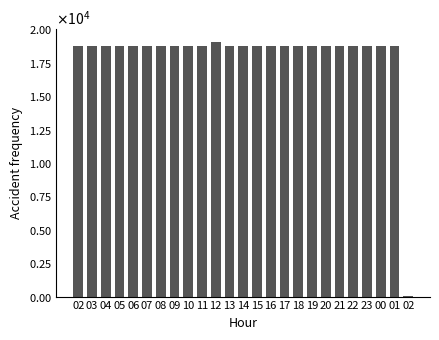

Are the bars horizontal?

No